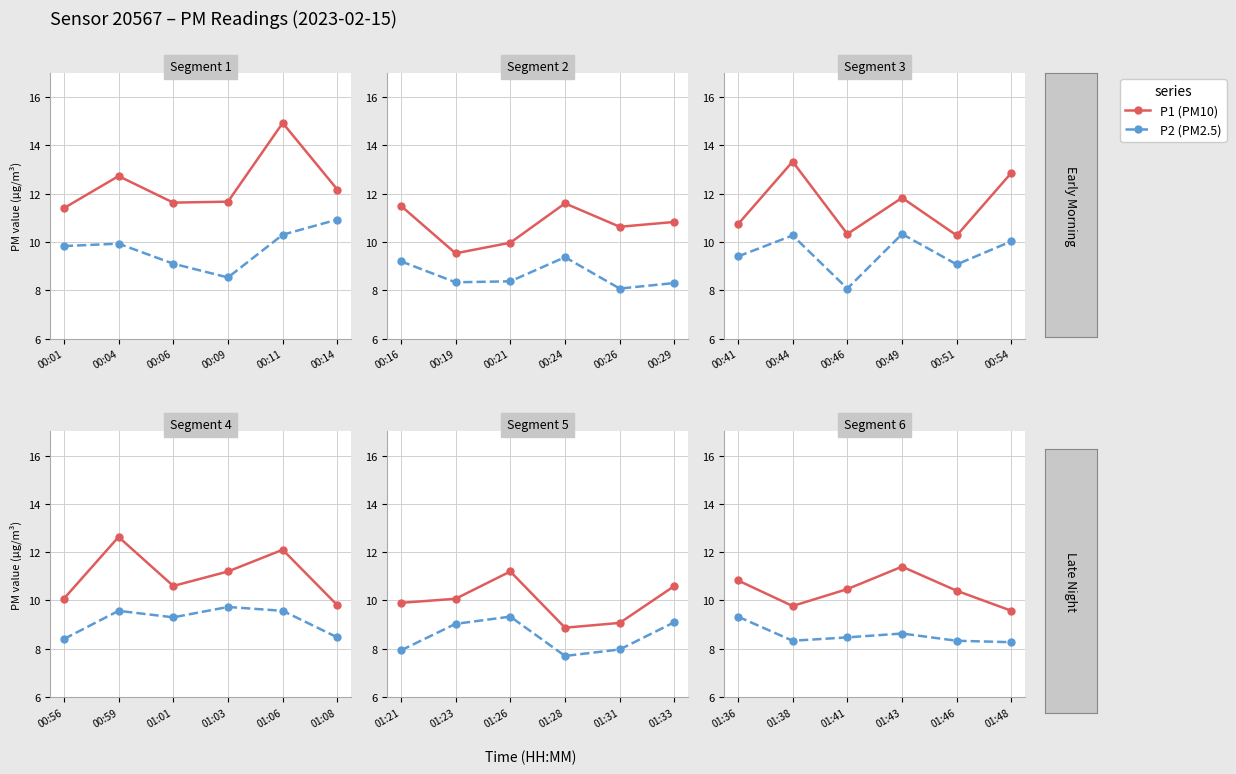

What is the value of the P2 point at the 2nd from the left?

8.3